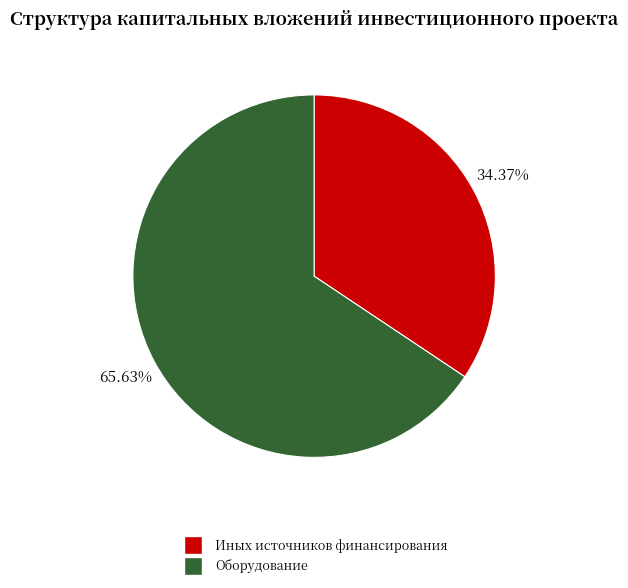

Is there a majority slice in this chart?

Yes